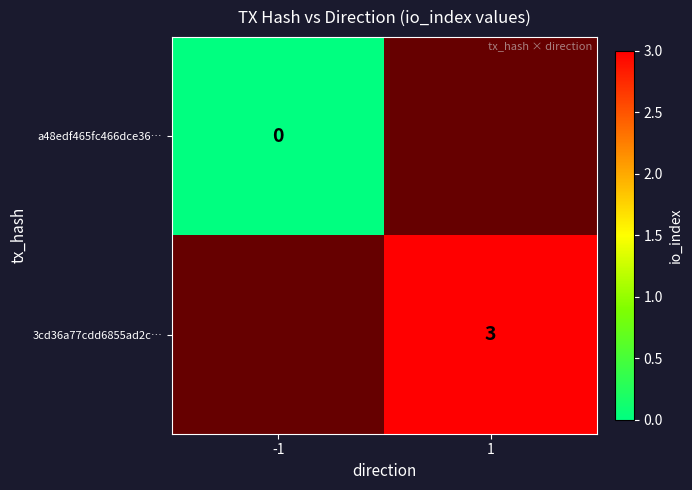

How many data points does each series have?

2